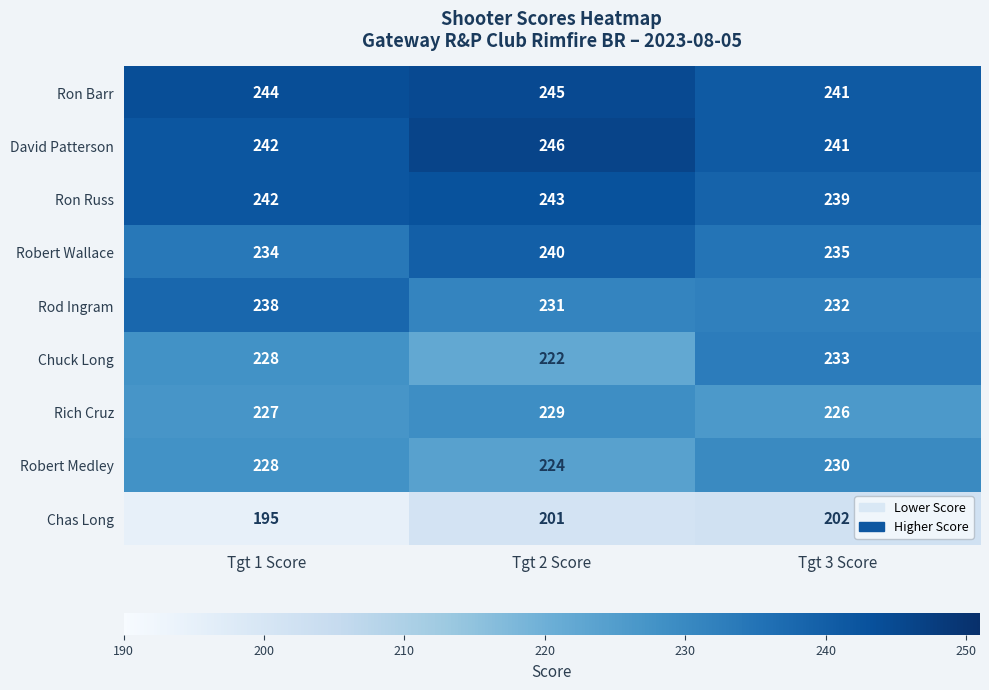

Count the number of categories in the chart.

3